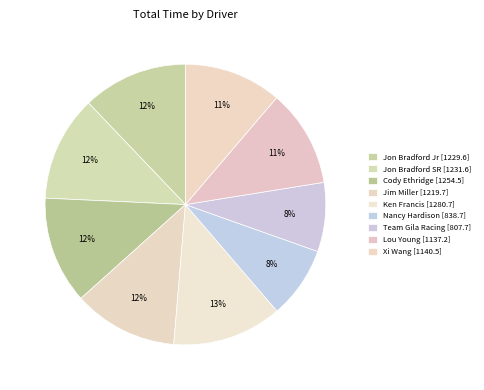

What is the largest slice in the pie chart?

Ken Francis